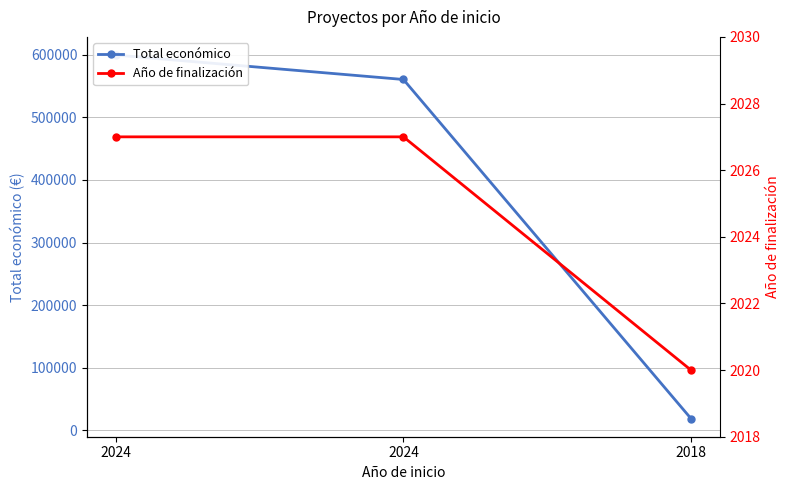

List the series in order of their peak value, lowest first.

Año de finalización, Total económico